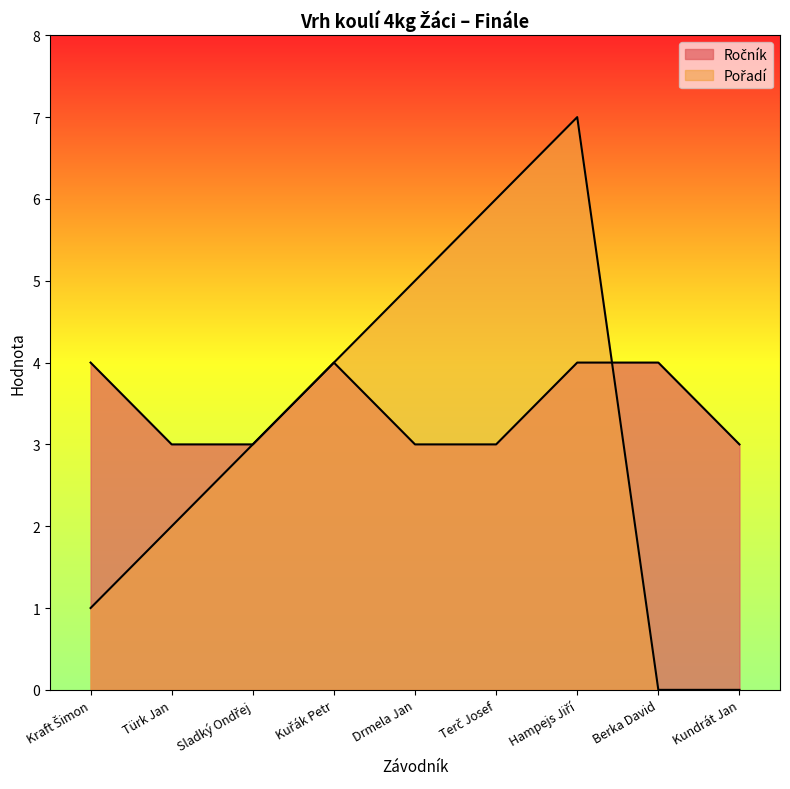

What is the highest value of the Pořadí series?

7